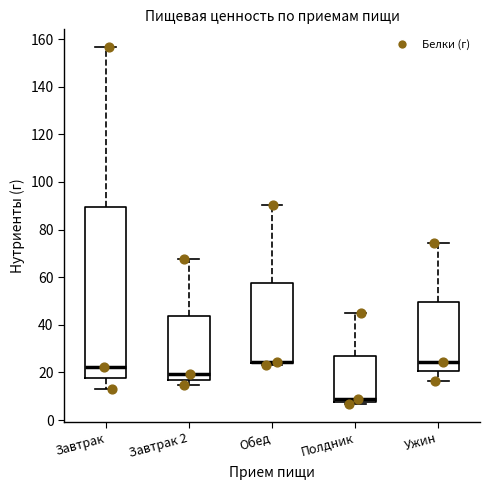

Reading left to right, transcribe this box plot: for each box, give where its median line is, the range the box spans, and where its two whiskers end, as read against the y-axis. The values are not printed on the chart, so give them approximately, as read against the axis.

Завтрак: median 22, box 18 to 90, whiskers 14 to 156
Завтрак 2: median 20, box 16 to 44, whiskers 14 to 68
Обед: median 24 (drawn on the box's lower edge), box 24 to 58, whiskers 24 (just below the box's lower edge) to 90
Полдник: median 8 (just above the box's lower edge), box 8 to 26, whiskers 6 to 46
Ужин: median 24, box 20 to 50, whiskers 16 to 74